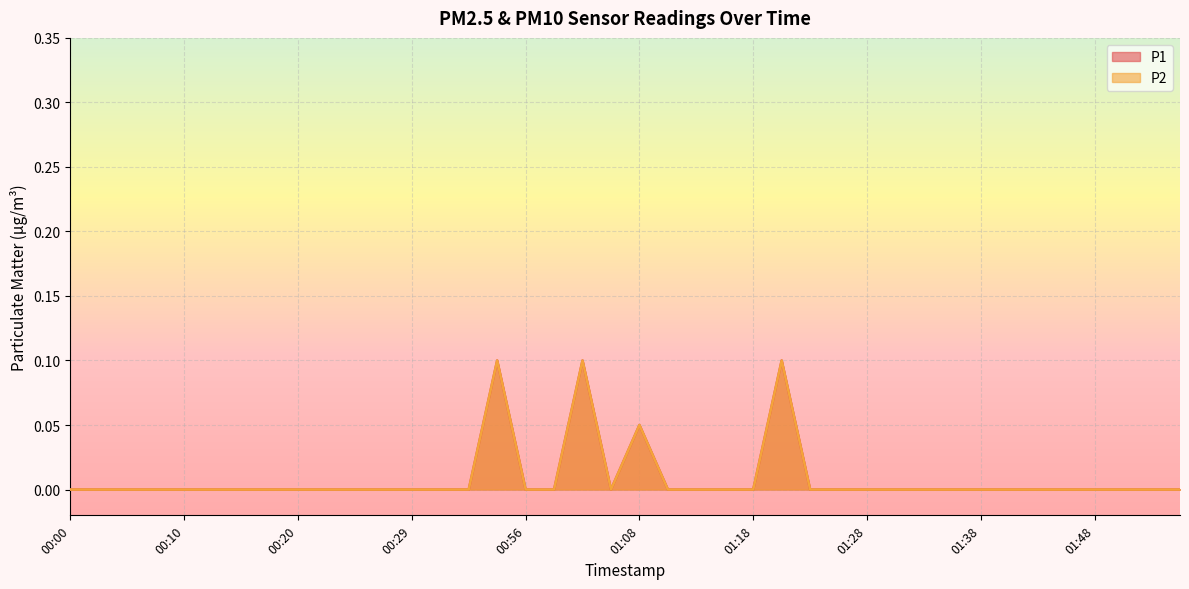

How many data points in P1 are above 0?

4